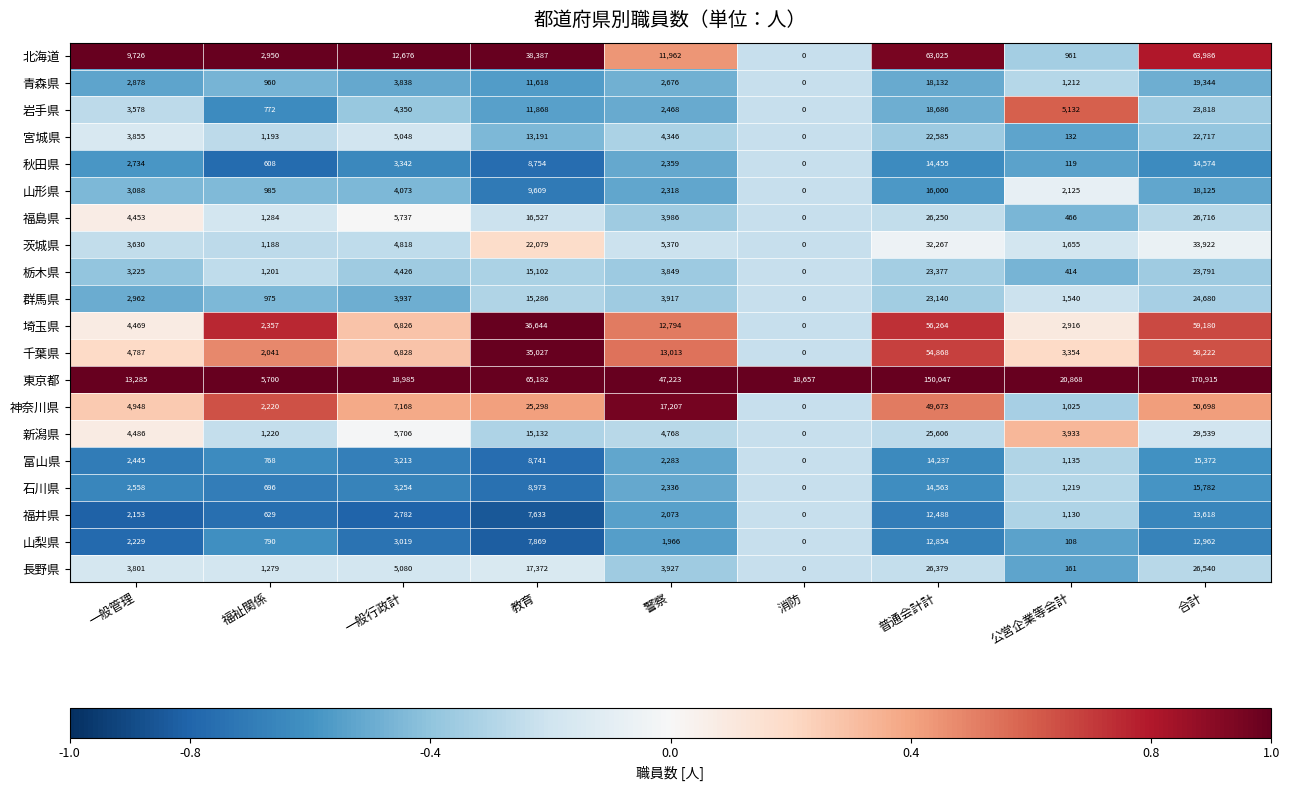

What is the difference between the second highest and second lowest values in the 福島県 series?

25784